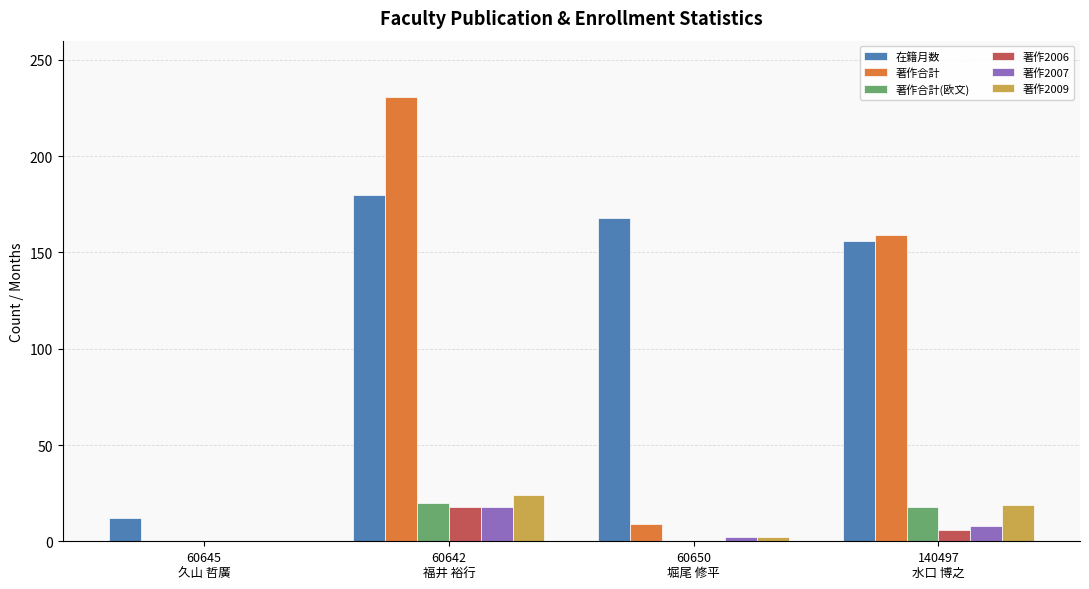

Which series has the largest total across all categories?

在籍月数